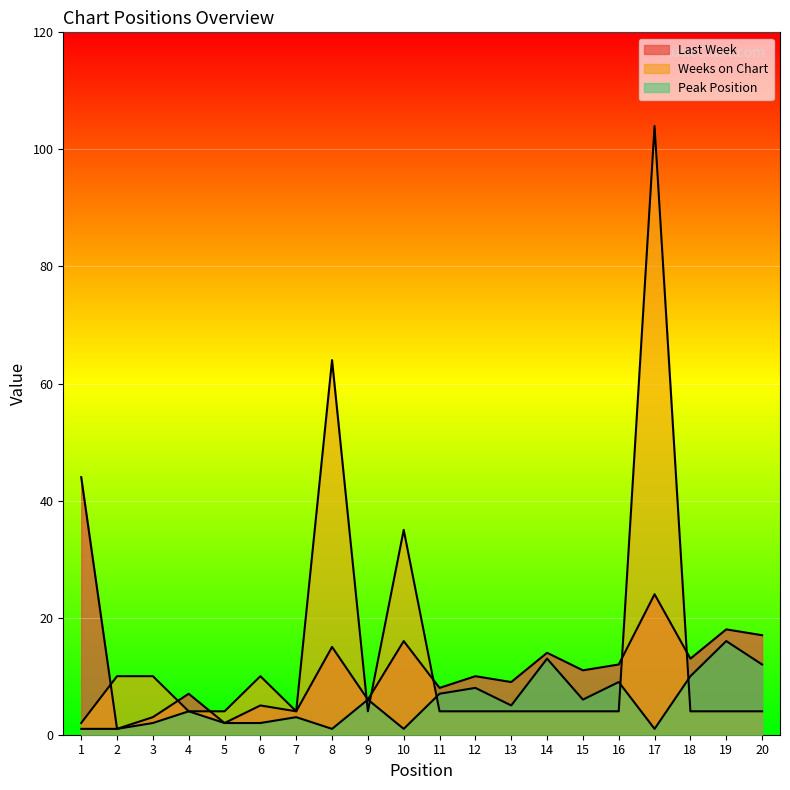

The Peak Position series shows 16 at 19. True or false?

True